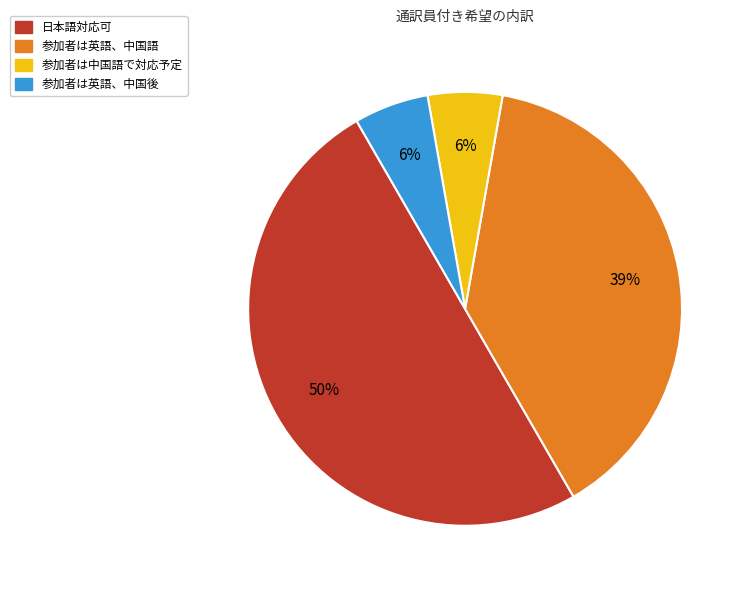

Which category has the biggest portion of the pie?

日本語対応可